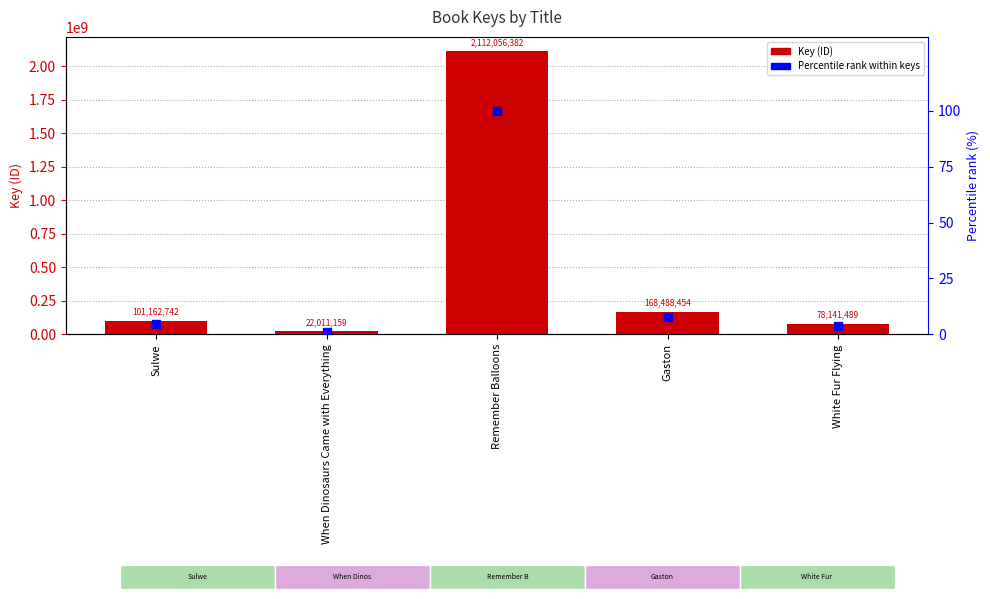

Which series contains the lowest Y value?

Percentile rank within keys